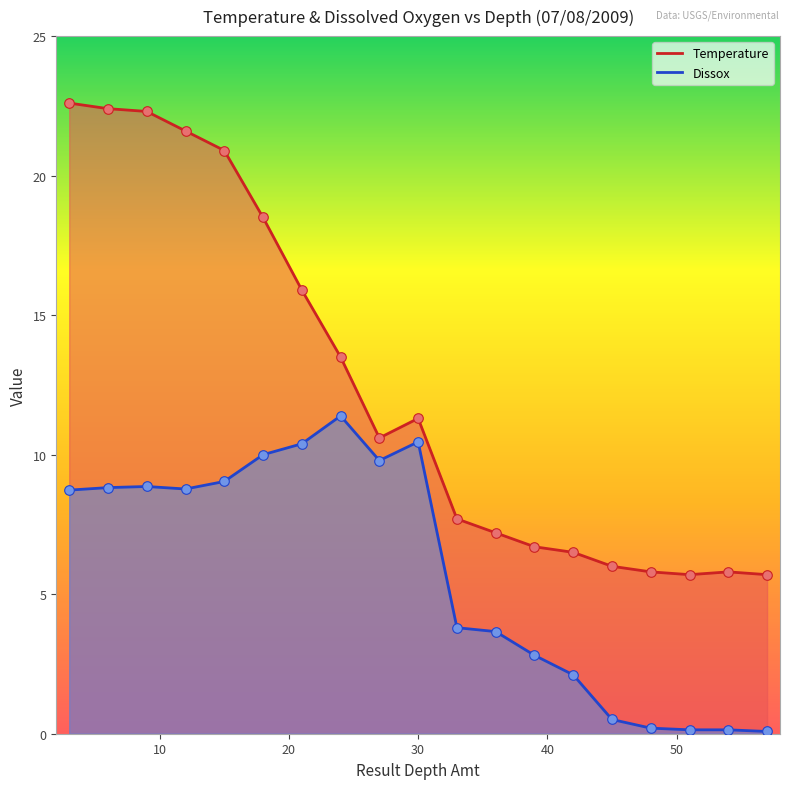

Is the value of Temperature at 42 greater than the value of Dissox at 18?

No